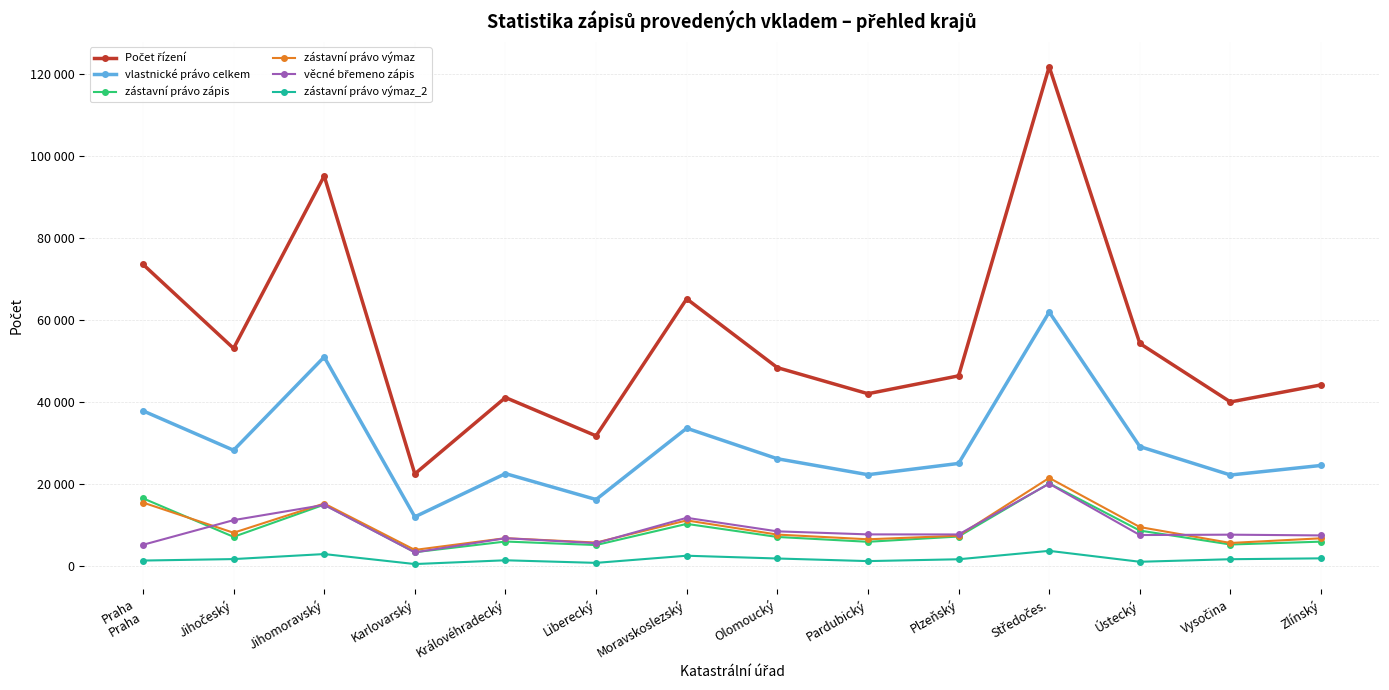

Does the chart have visible grid lines?

Yes